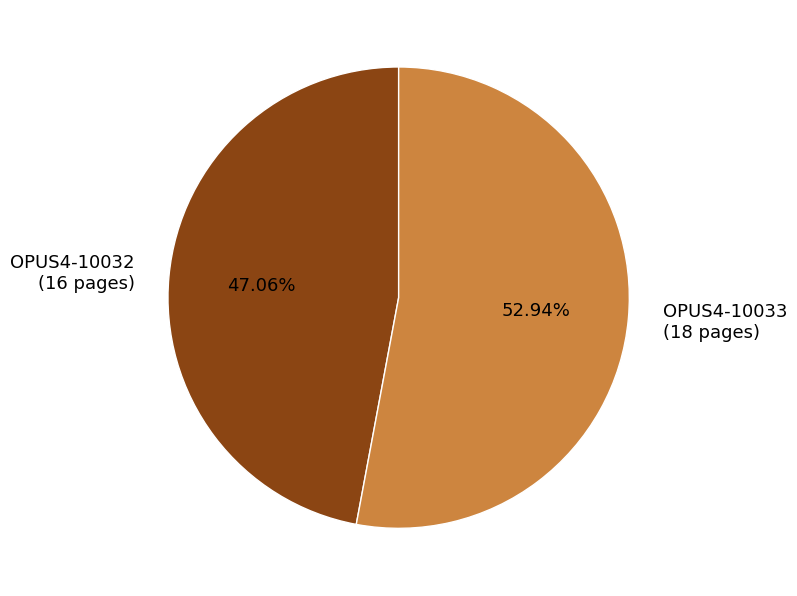

True or false: OPUS4-10033 accounts for 53% of the total.

True